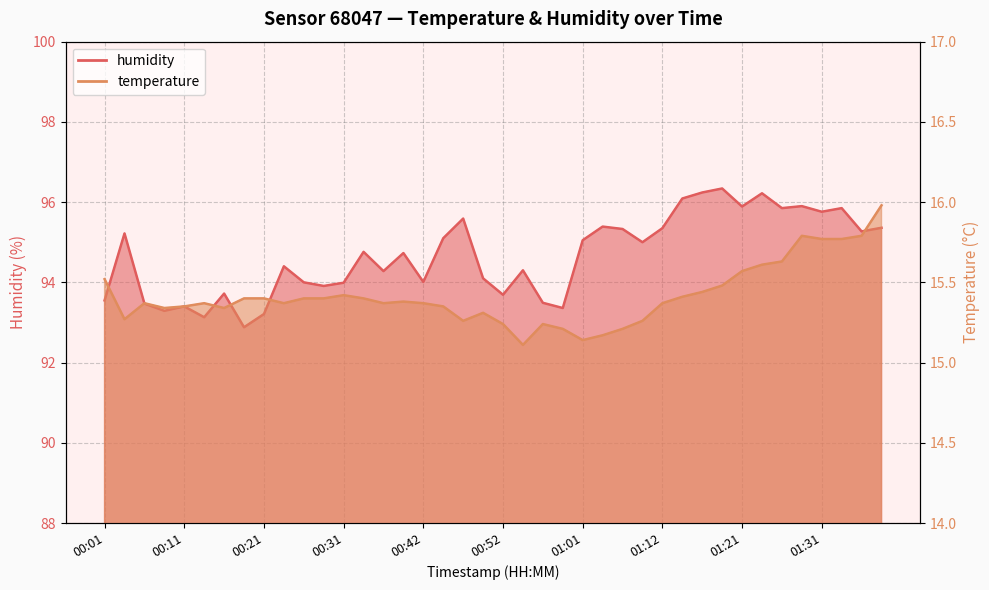

At which label is humidity closest to 94?

00:26